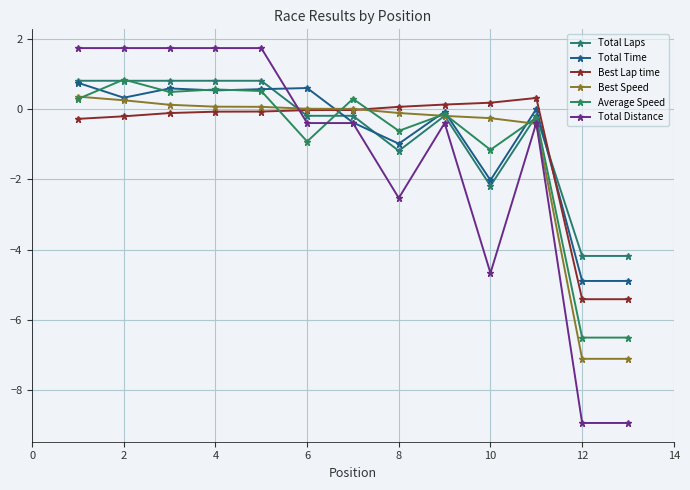

Does the chart have visible grid lines?

Yes